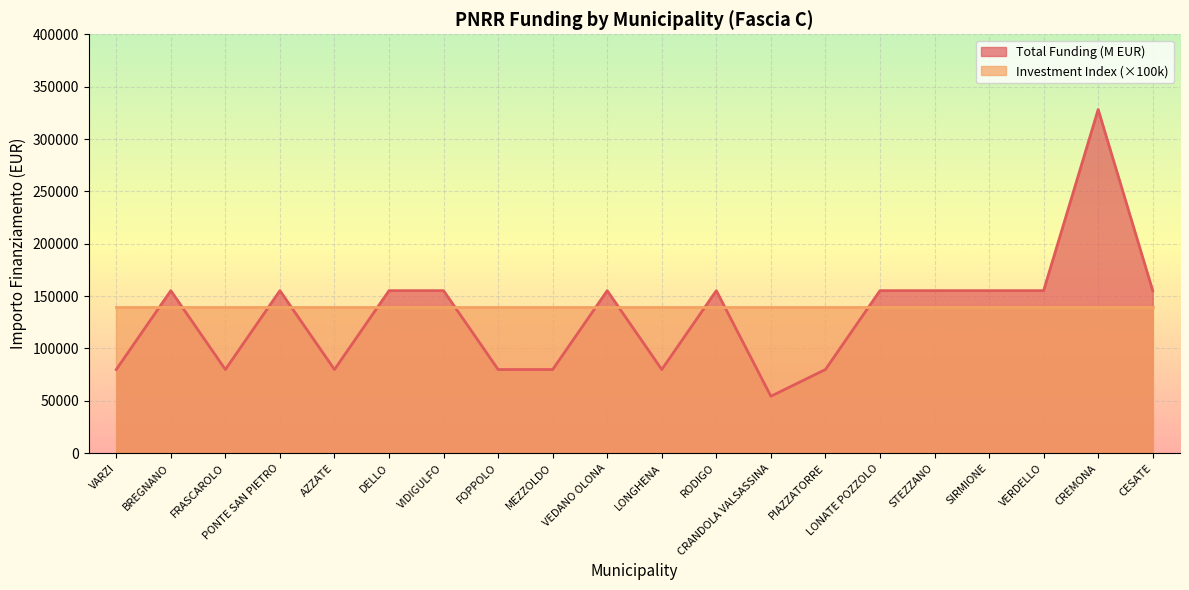

Reading left to right, transcribe all the data shown in this chart.

VARZI=79922	BREGNANO=155234	FRASCAROLO=79922	PONTE SAN PIETRO=155234	AZZATE=79922	DELLO=155234	VIDIGULFO=155234	FOPPOLO=79922	MEZZOLDO=79922	VEDANO OLONA=155234	LONGHENA=79922	RODIGO=155234	CRANDOLA VALSASSINA=54412	PIAZZATORRE=79922	LONATE POZZOLO=155234	STEZZANO=155234	SIRMIONE=155234	VERDELLO=155234	CREMONA=328160	CESATE=155234